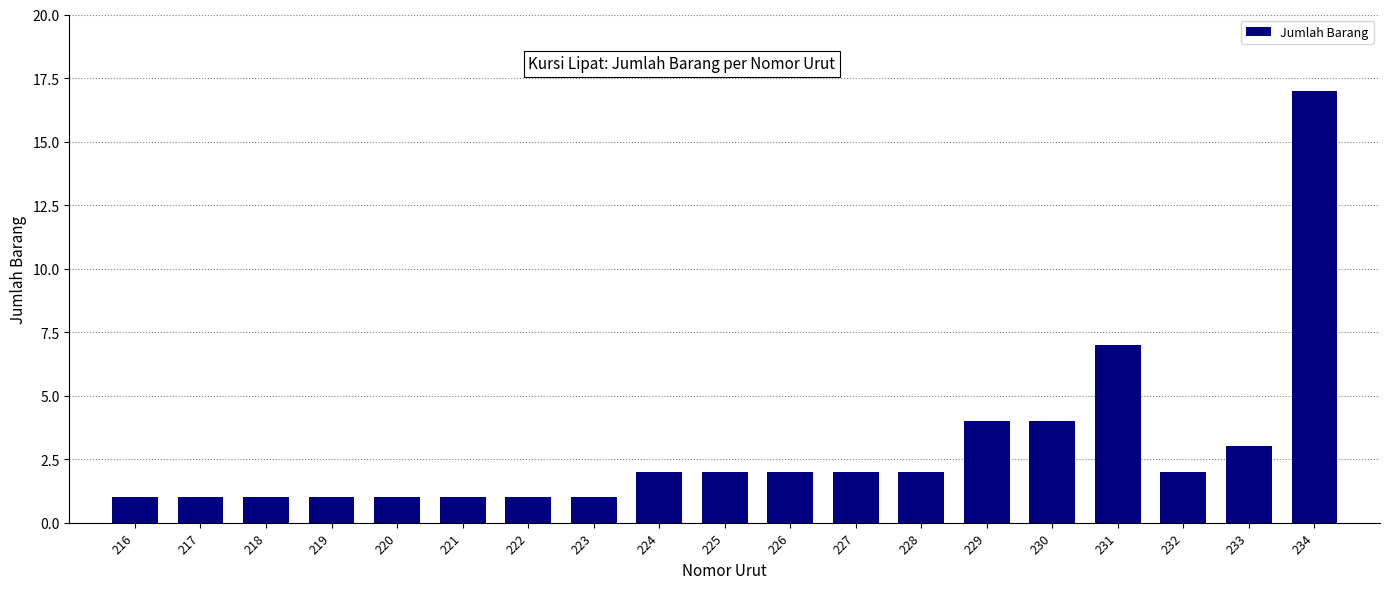

Which category has the highest value across all series?

234